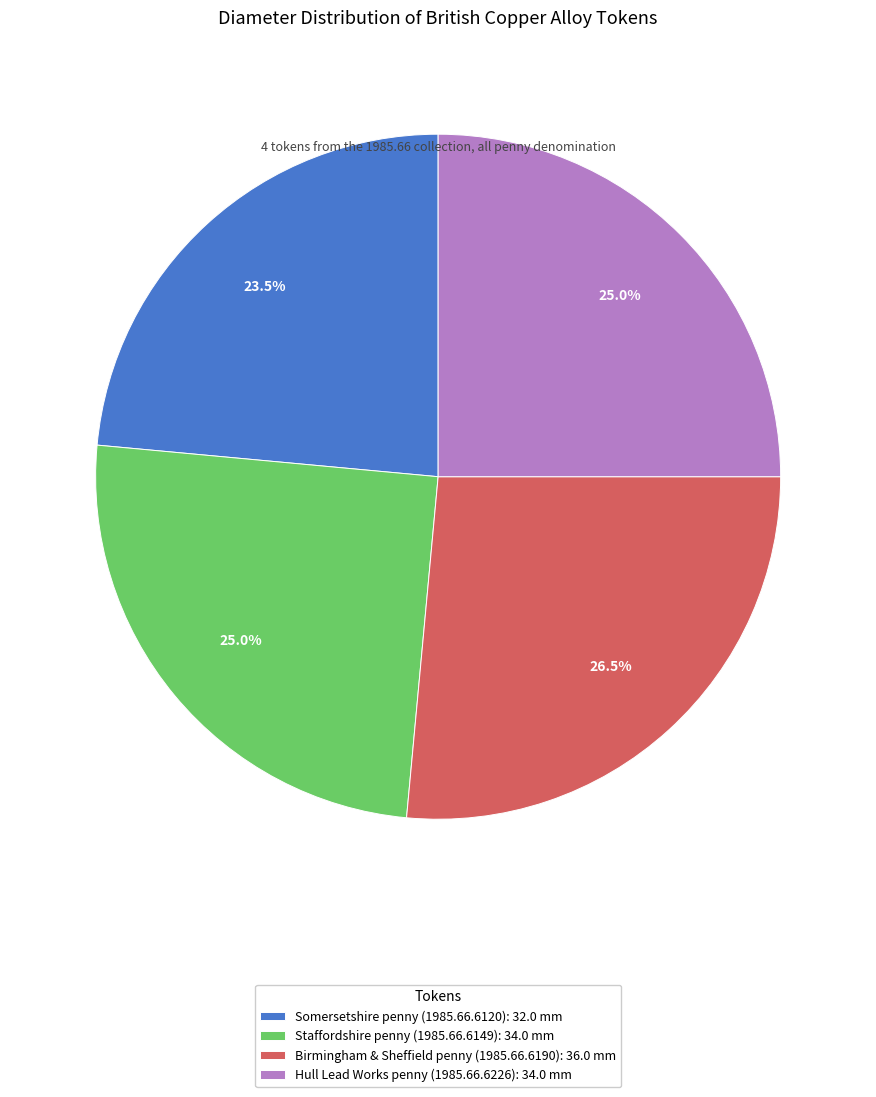

What is the ratio of the value at Birmingham & Sheffield penny (1985.66.6190): 36.0 mm to the value at Somersetshire penny (1985.66.6120): 32.0 mm?

1.1